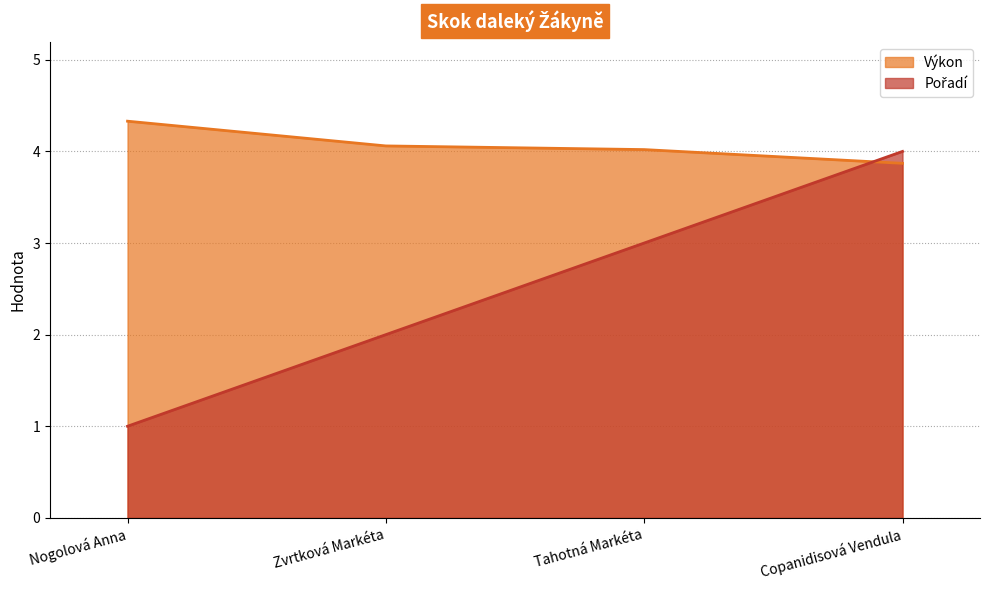

What is the maximum value for Výkon?

4.3